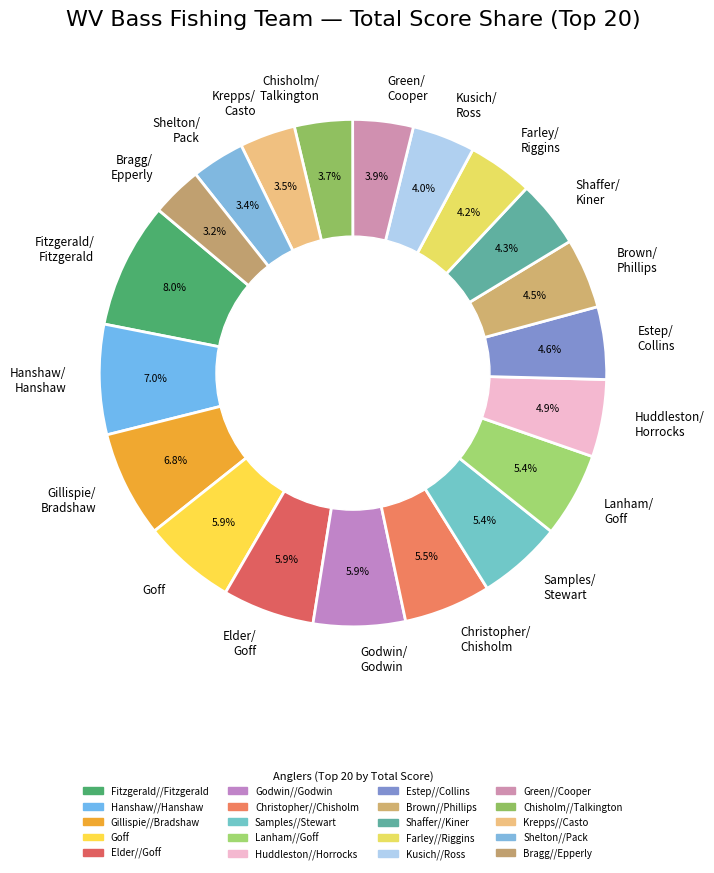

What percentage is NOT represented by Bragg/ Epperly?

96.8%